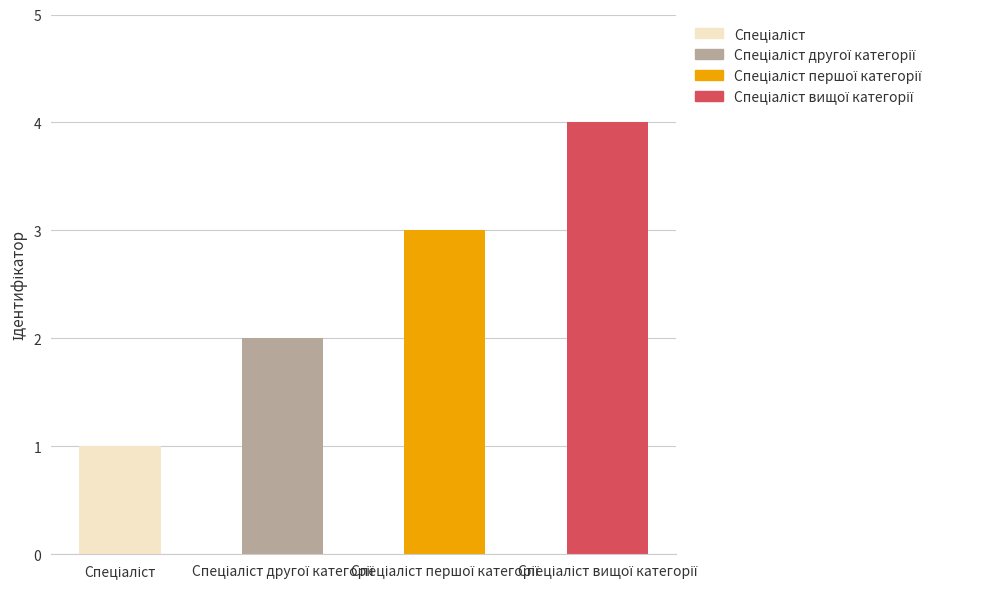

What is the smallest value displayed?

1